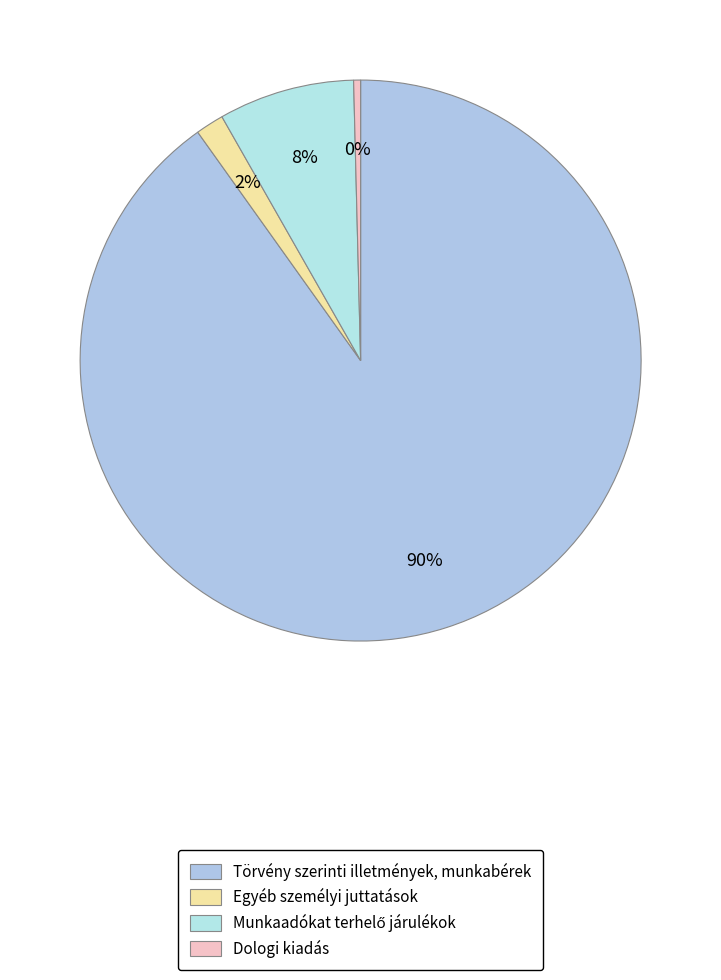

How many segments does this pie chart have?

4